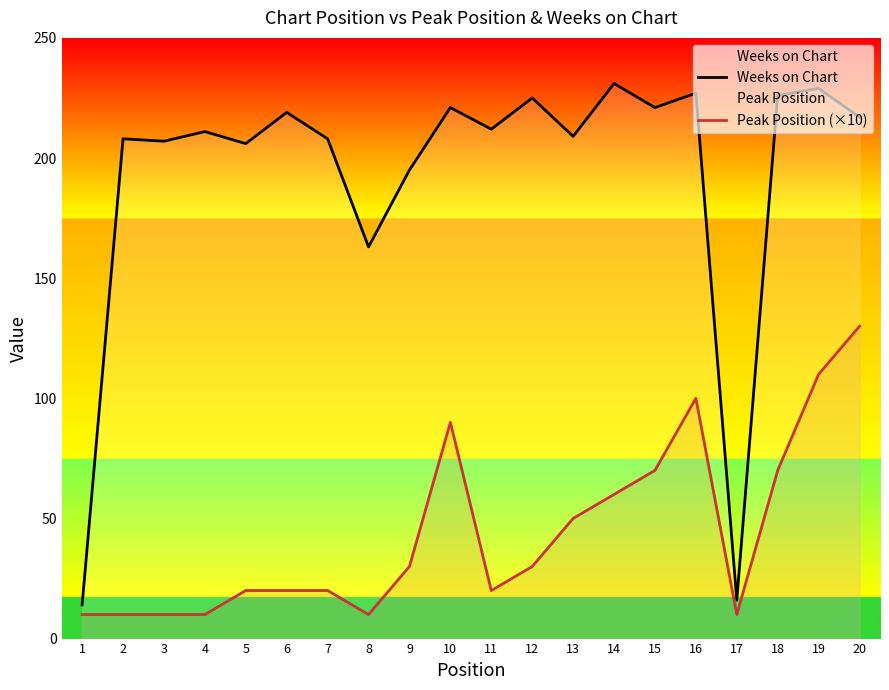

At which category does the chart reach its minimum across all series?

1